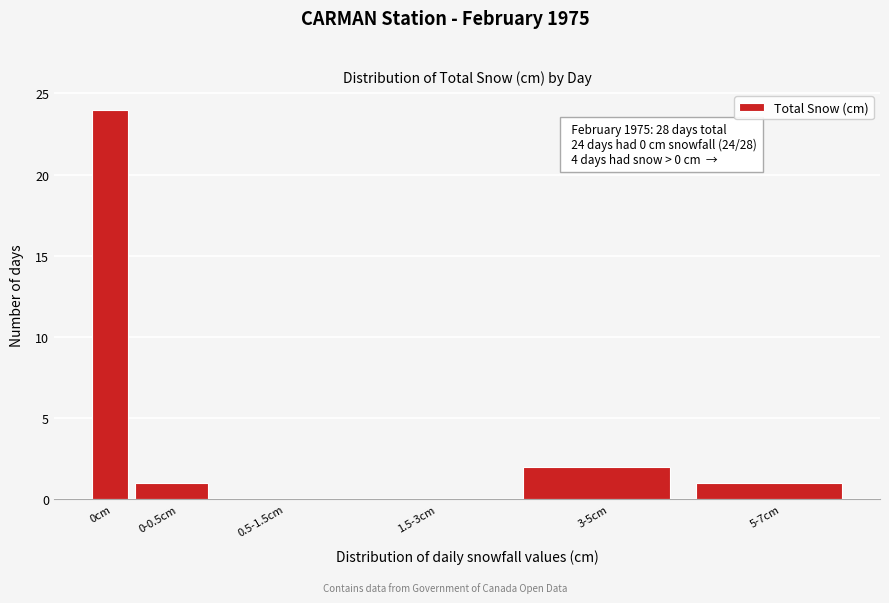

Reading left to right, transcribe all the data shown in this chart.

0cm=24	0-0.5cm=1	0.5-1.5cm=0	1.5-3cm=0	3-5cm=2	5-7cm=1